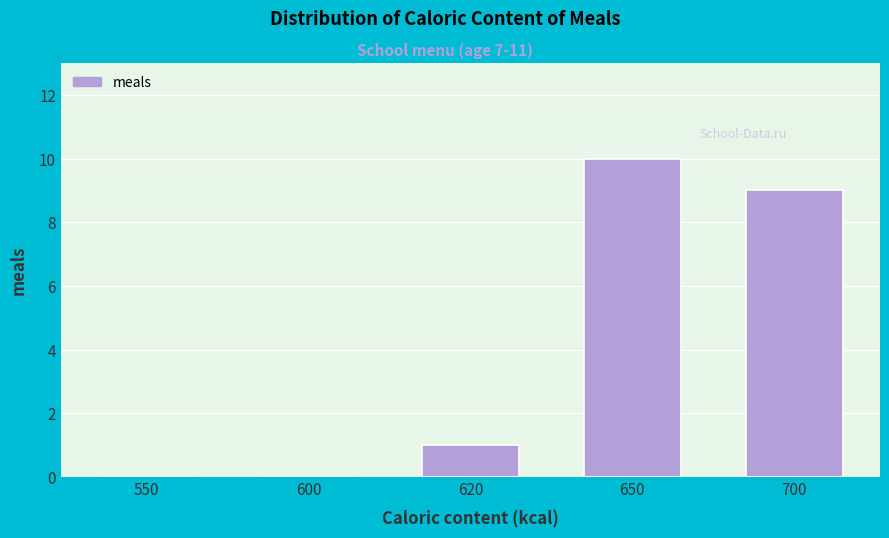

Reading left to right, transcribe all the data shown in this chart.

550=0	600=0	620=1	650=10	700=9